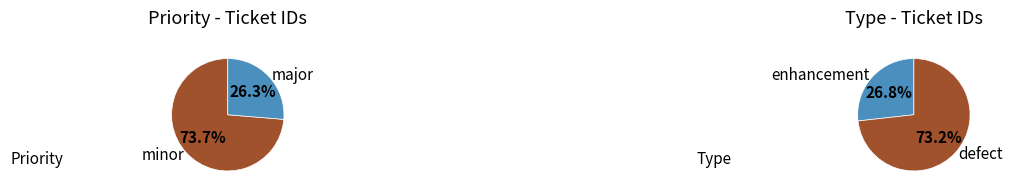

Which category has the biggest portion of the pie?

minor/defect